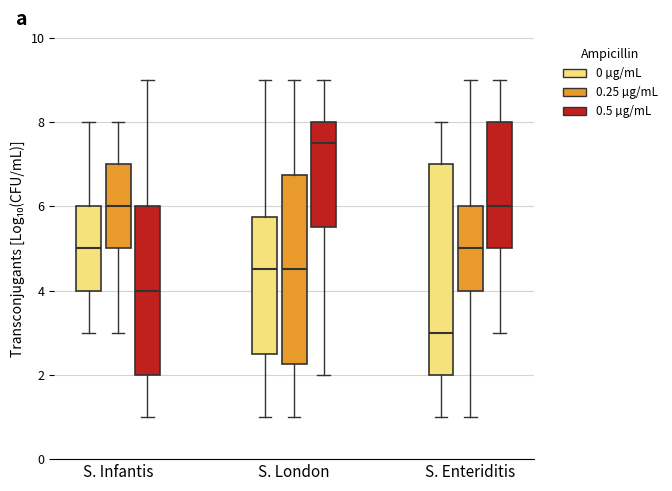

Reading left to right, transcribe this box plot: for each box, give where its median line is, the range the box spans, and where its two whiskers end, as read against the y-axis. The values are not printed on the chart, so give them approximately, as read against the axis.

S. Infantis (0 µg/mL): median 5.0, box 4.0 to 6.0, whiskers 3.0 to 8.0
S. Infantis (0.25 µg/mL): median 6.0, box 5.0 to 7.0, whiskers 3.0 to 8.0
S. Infantis (0.5 µg/mL): median 4.0, box 2.0 to 6.0, whiskers 1.0 to 9.0
S. London (0 µg/mL): median 4.6, box 2.6 to 5.8, whiskers 1.0 to 9.0
S. London (0.25 µg/mL): median 4.6, box 2.2 to 6.8, whiskers 1.0 to 9.0
S. London (0.5 µg/mL): median 7.6, box 5.6 to 8.0, whiskers 2.0 to 9.0
S. Enteriditis (0 µg/mL): median 3.0, box 2.0 to 7.0, whiskers 1.0 to 8.0
S. Enteriditis (0.25 µg/mL): median 5.0, box 4.0 to 6.0, whiskers 1.0 to 9.0
S. Enteriditis (0.5 µg/mL): median 6.0, box 5.0 to 8.0, whiskers 3.0 to 9.0